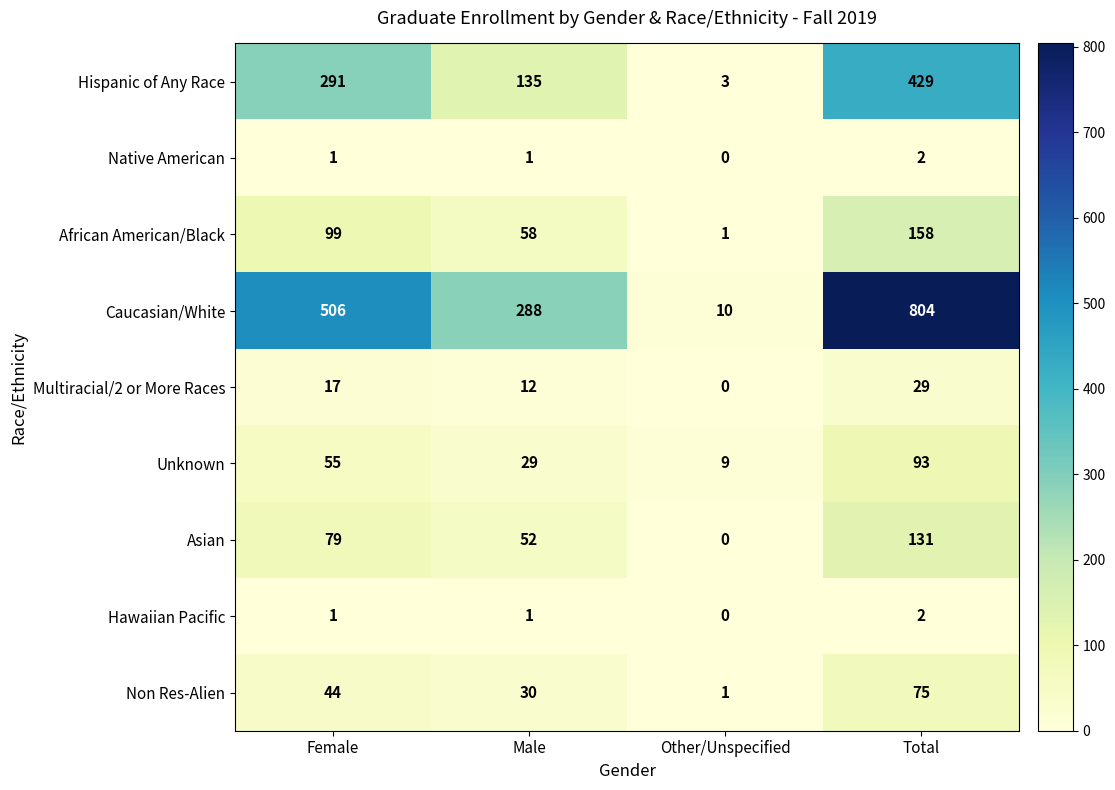

The Caucasian/White series shows 10 at Other/Unspecified. True or false?

True